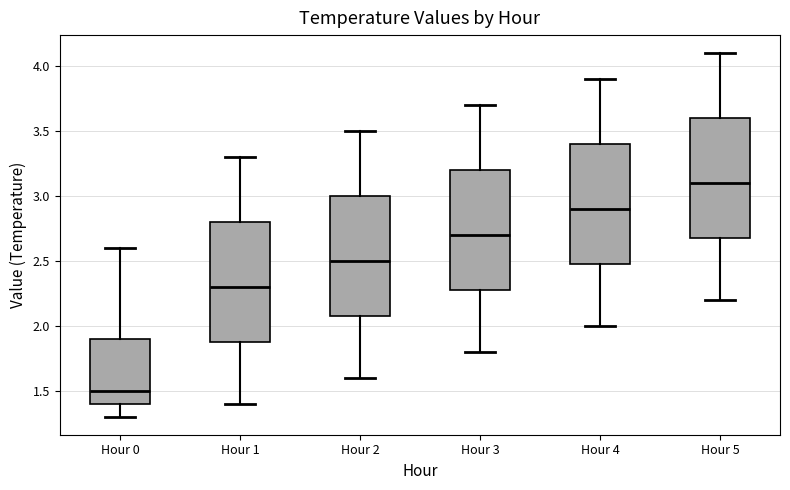

Reading left to right, read every box against the y-axis: the position of its median line, the range the box covers, and the ends of its whiskers. The values are not printed on the chart, so give them approximately, as read against the axis.

Hour 0: median 1.5, box 1.4 to 1.9, whiskers 1.3 to 2.6
Hour 1: median 2.3, box 1.9 to 2.8, whiskers 1.4 to 3.3
Hour 2: median 2.5, box 2.1 to 3.0, whiskers 1.6 to 3.5
Hour 3: median 2.7, box 2.3 to 3.2, whiskers 1.8 to 3.7
Hour 4: median 2.9, box 2.5 to 3.4, whiskers 2.0 to 3.9
Hour 5: median 3.1, box 2.7 to 3.6, whiskers 2.2 to 4.1